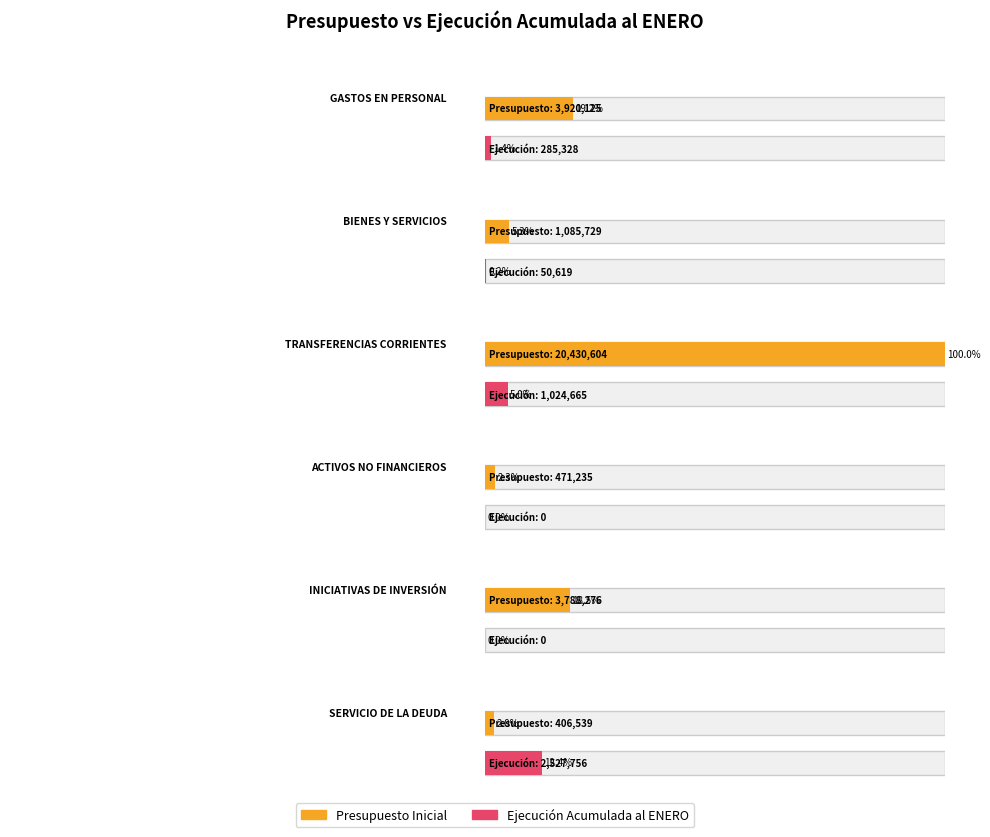

What are all the series names shown in the legend?

Presupuesto Inicial, Ejecución Acumulada al ENERO